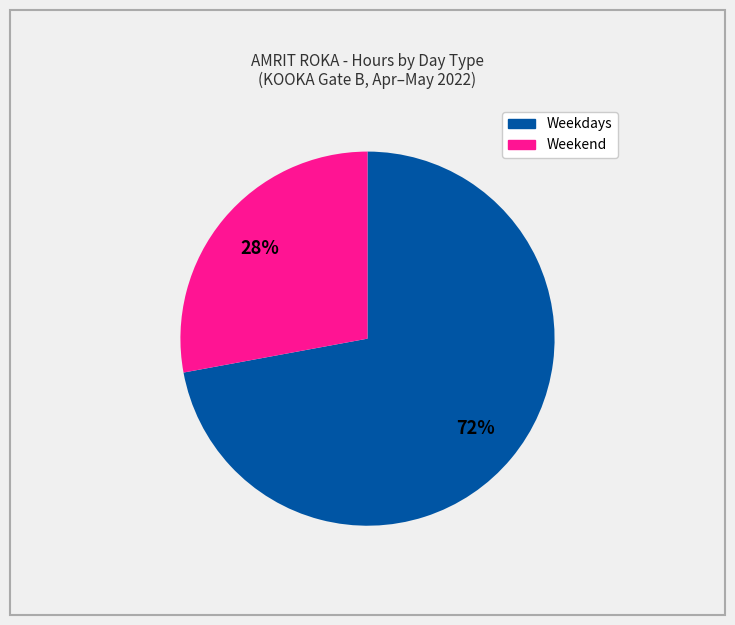

Is there a majority slice in this chart?

Yes